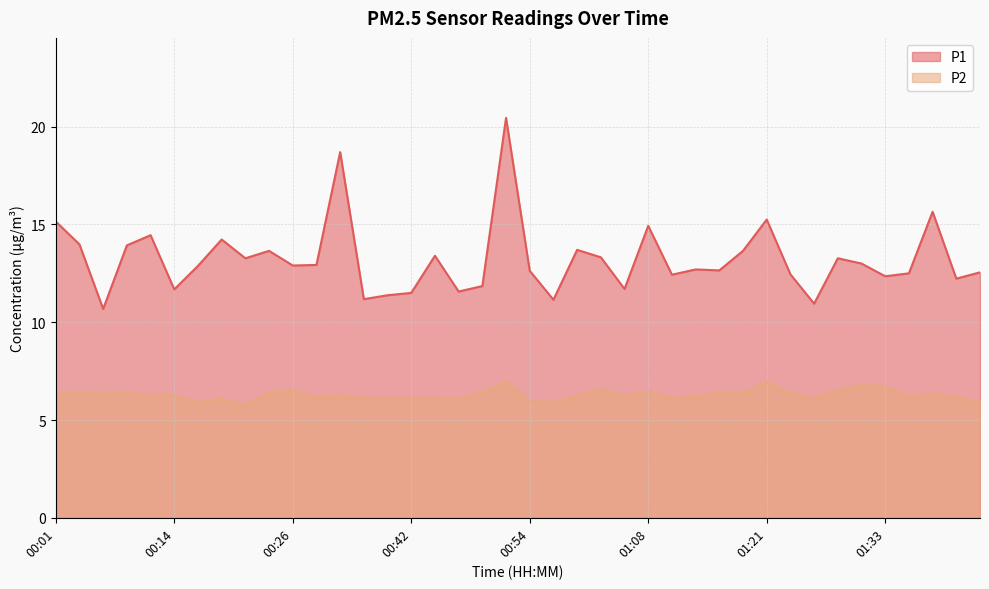

Reading right to left, transcribe all the data shown in this chart.

P1: 01:44=12.6	01:41=12.2	01:39=15.7	01:36=12.5	01:33=12.3	01:31=13.0	01:28=13.3	01:26=10.9	01:23=12.4	01:21=15.2	01:18=13.7	01:16=12.7	01:13=12.7	01:10=12.4	01:08=14.9	01:05=11.7	01:02=13.3	01:00=13.7	00:57=11.2	00:54=12.6	00:52=20.4	00:49=11.8	00:47=11.6	00:44=13.4	00:42=11.5	00:39=11.4	00:36=11.2	00:31=18.7	00:29=12.9	00:26=12.9	00:24=13.7	00:21=13.3	00:19=14.2	00:16=12.9	00:14=11.7	00:11=14.4	00:09=13.9	00:06=10.7	00:04=14.0	00:01=15.2
P2: 01:44=6.0	01:41=6.2	01:39=6.3	01:36=6.2	01:33=6.7	01:31=6.8	01:28=6.5	01:26=6.1	01:23=6.4	01:21=7.0	01:18=6.4	01:16=6.4	01:13=6.2	01:10=6.1	01:08=6.5	01:05=6.2	01:02=6.6	01:00=6.2	00:57=5.9	00:54=6.0	00:52=7.0	00:49=6.4	00:47=6.1	00:44=6.1	00:42=6.1	00:39=6.1	00:36=6.1	00:31=6.3	00:29=6.2	00:26=6.5	00:24=6.4	00:21=5.8	00:19=6.1	00:16=5.9	00:14=6.3	00:11=6.2	00:09=6.4	00:06=6.3	00:04=6.5	00:01=6.3